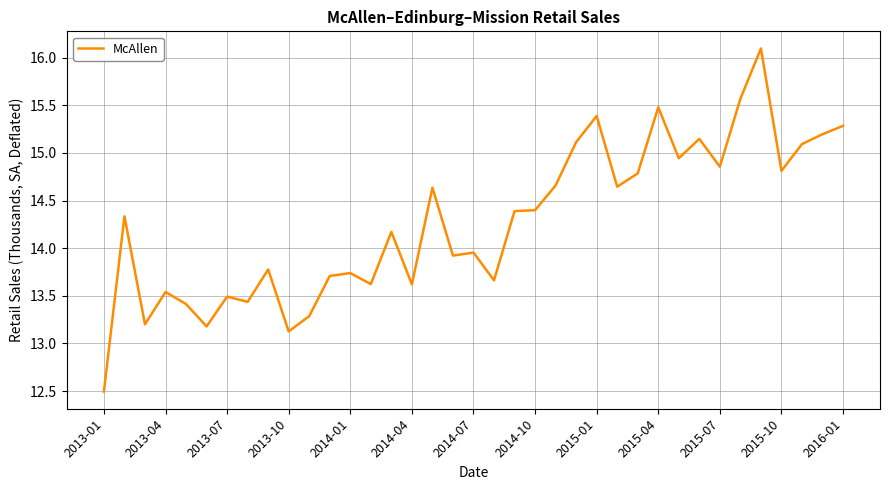

What is the greatest value displayed?

16.1